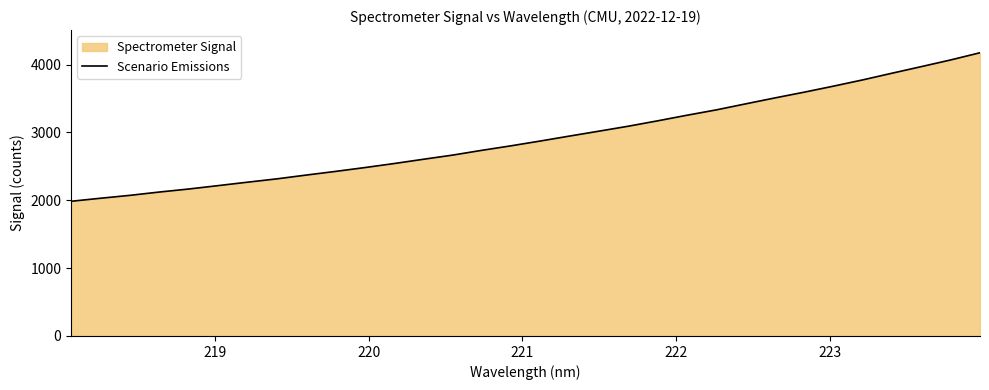

What is the value of the 13th point from the left?

2603.2